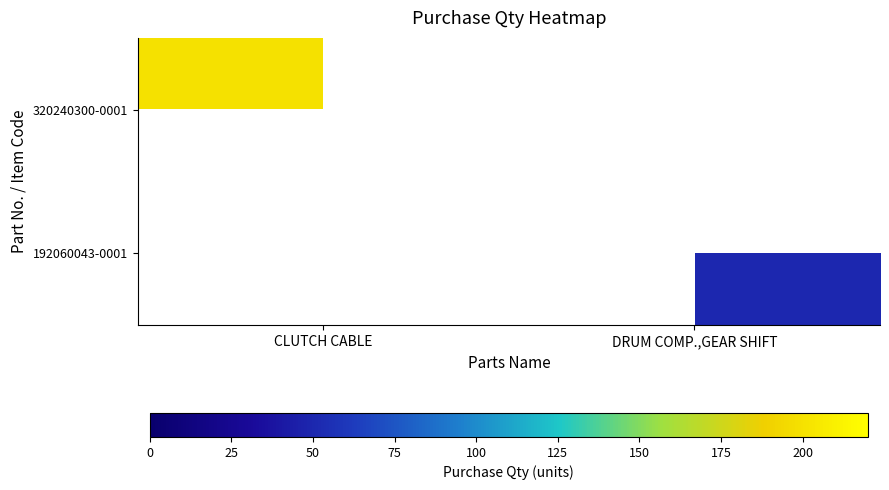

Which has a higher value, DRUM COMP.,GEAR SHIFT or CLUTCH CABLE?

CLUTCH CABLE